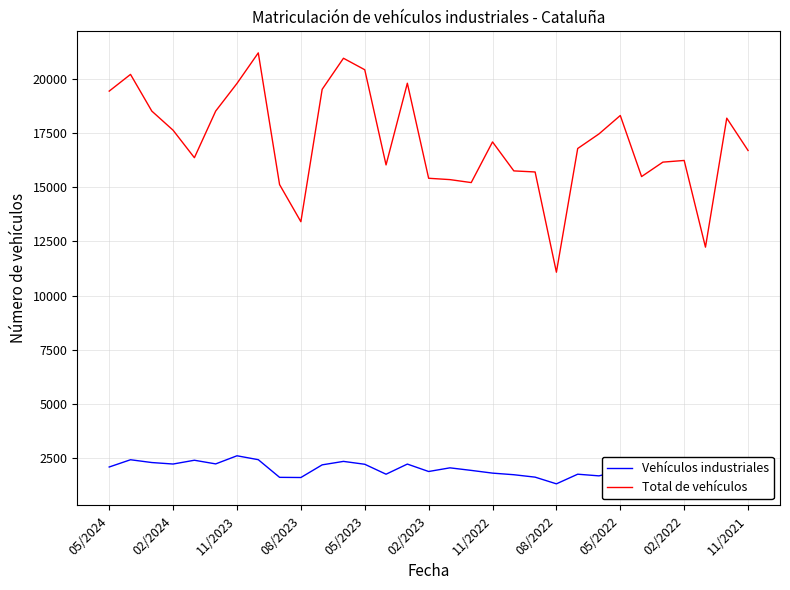

True or false: Total de vehículos and Vehículos industriales intersect in this chart.

False